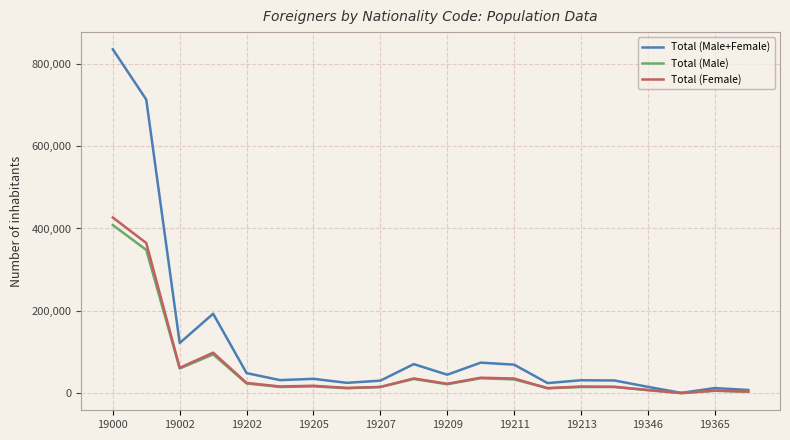

True or false: Total (Female) has more than 1 interior local peaks.

True